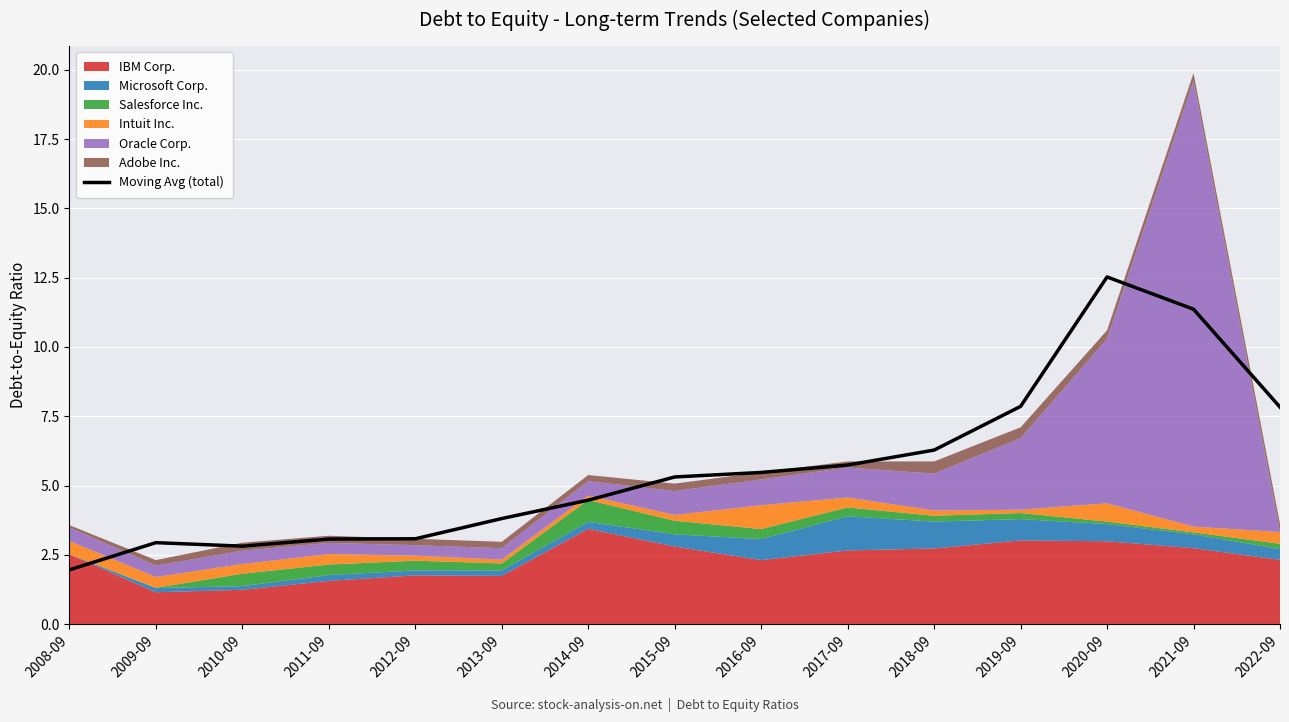

Between 2021-09 and 2018-09, which is larger?

2021-09